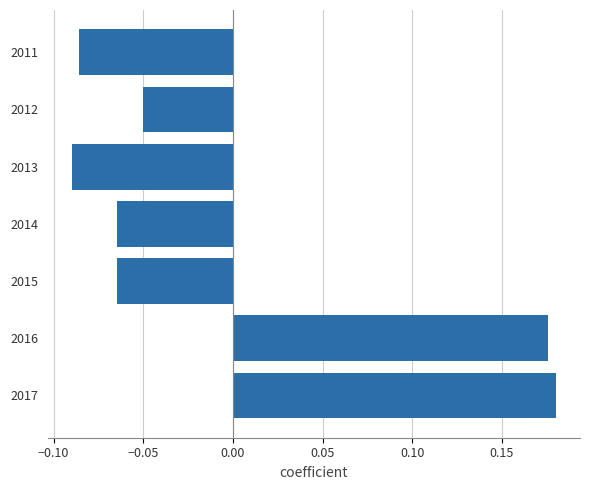

How many data points are above 0?

2